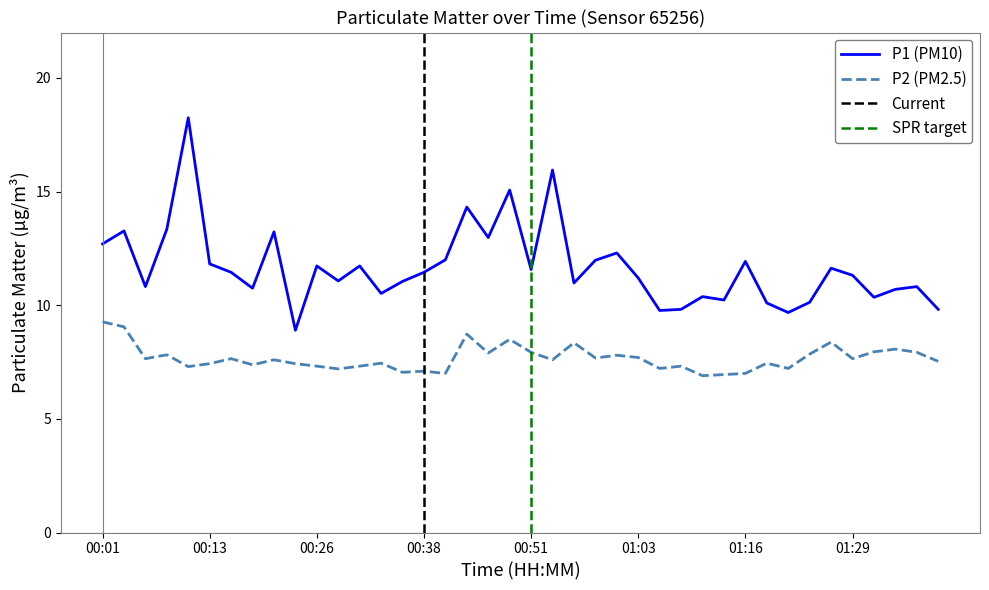

How many lines are shown in the chart?

2